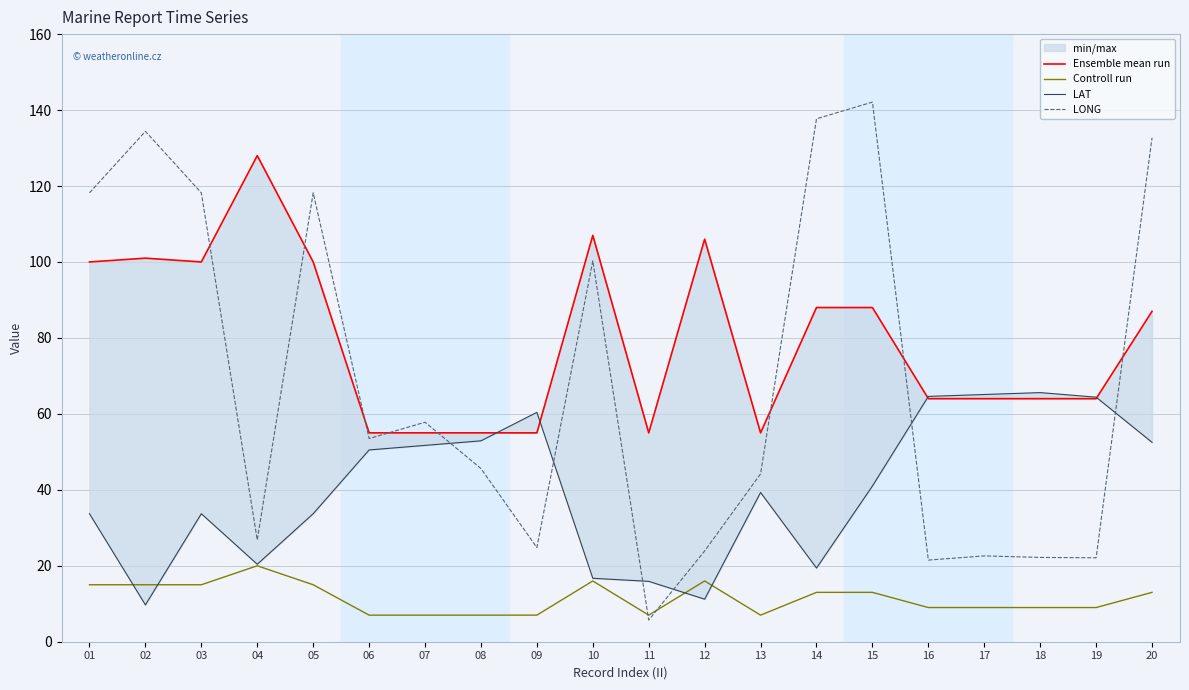

What is the sum of all Controll run values?

229.0